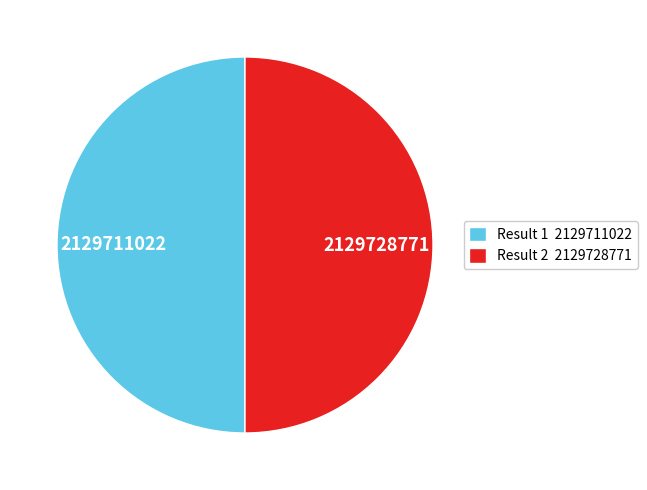

Count the number of slices in the pie.

2